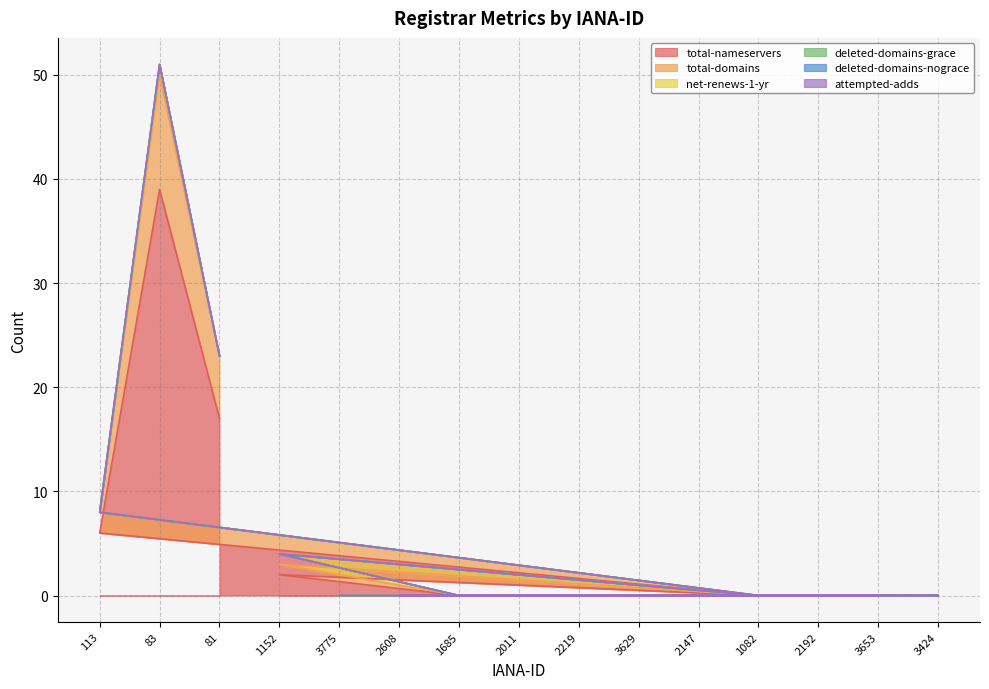

What position from the left is 2011?

8